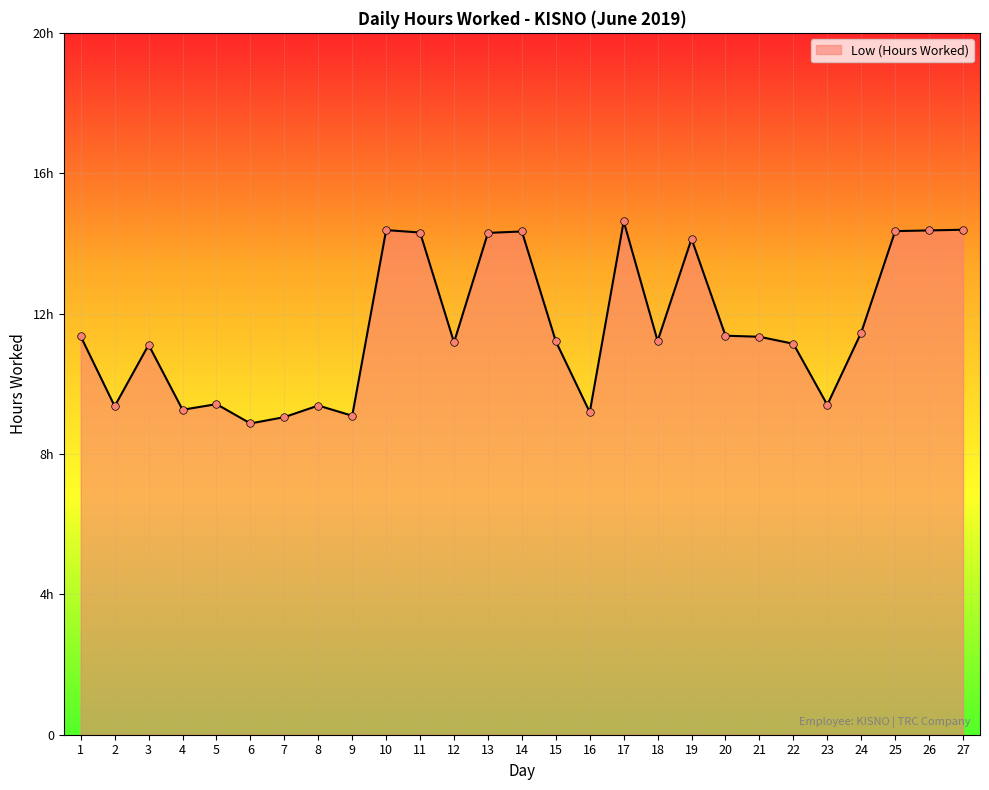

What is the change in value from 17 to 20?

-3.3